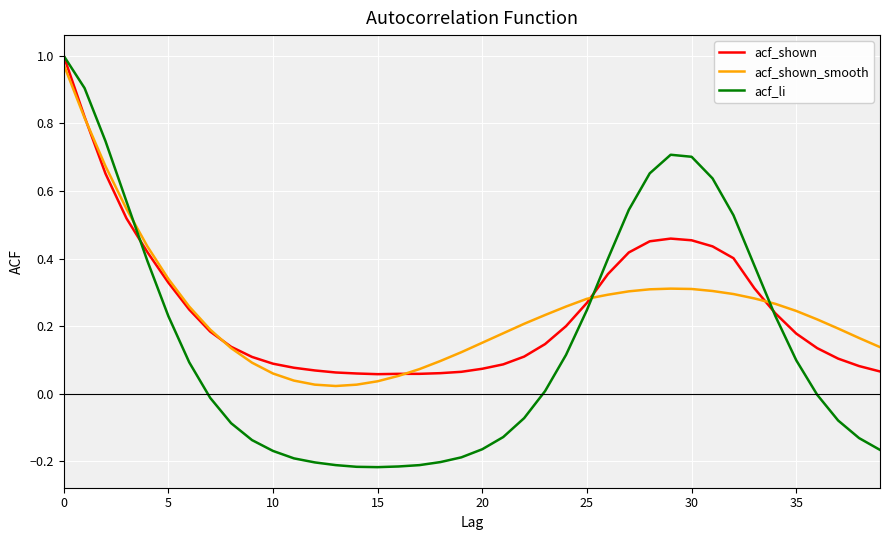

Which series has the widest spread of values?

acf_li